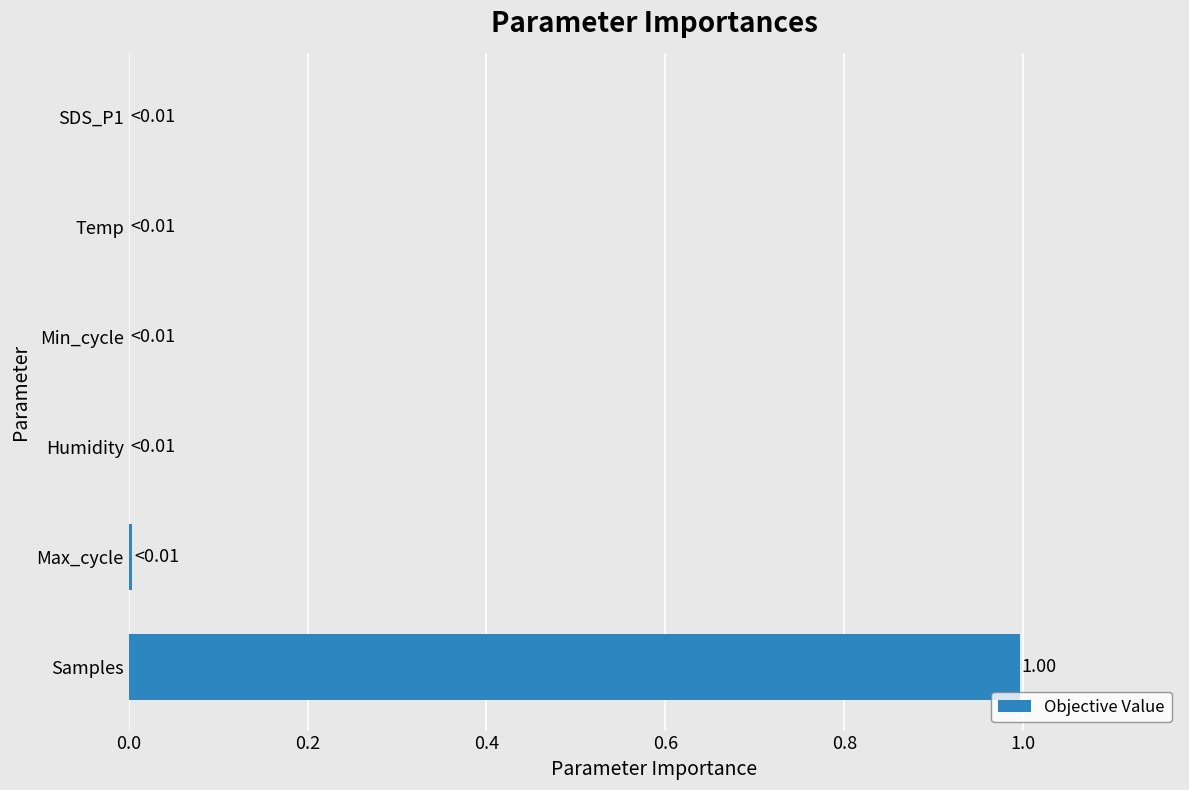

How many series are shown in this chart?

1